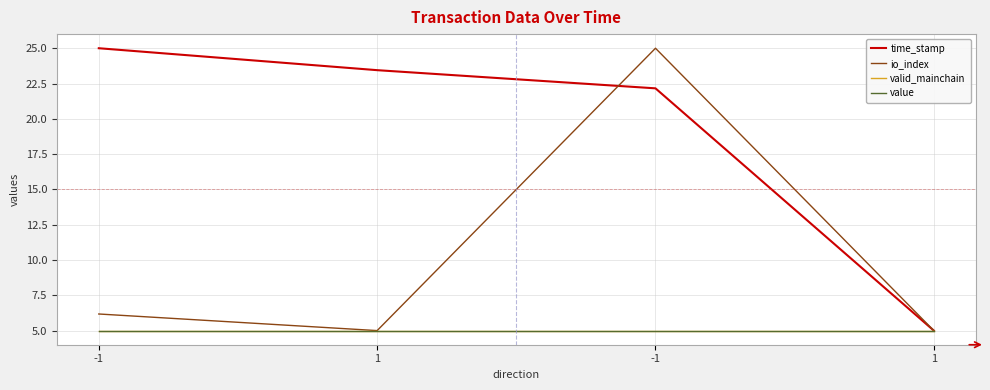

Which category has the lowest value in the value series?

-1